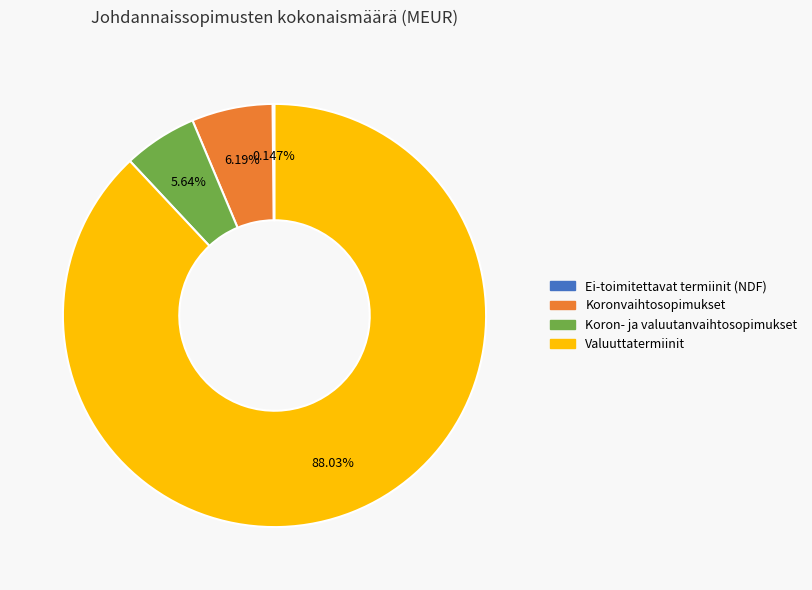

What percentage is the Koronvaihtosopimukset slice, to the nearest percent?

6%